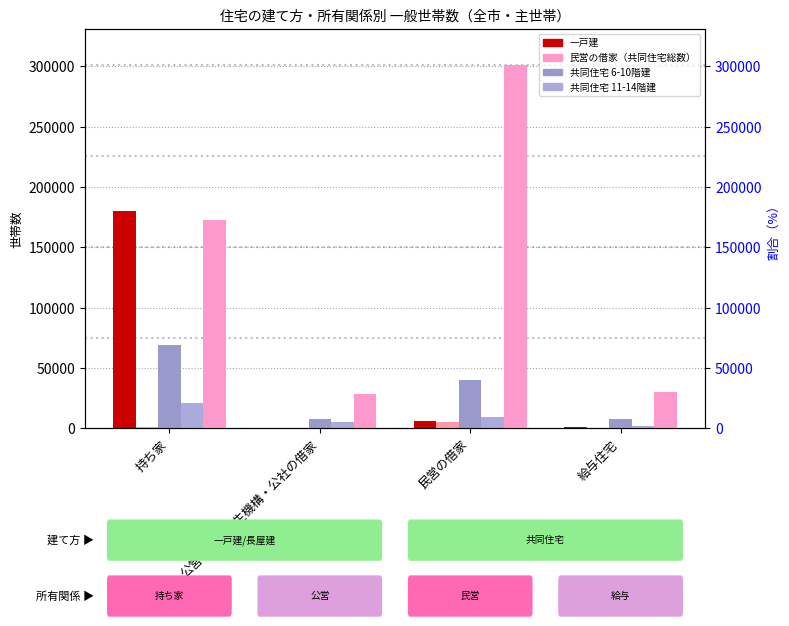

What is the average value of the 長屋建 series?

1666